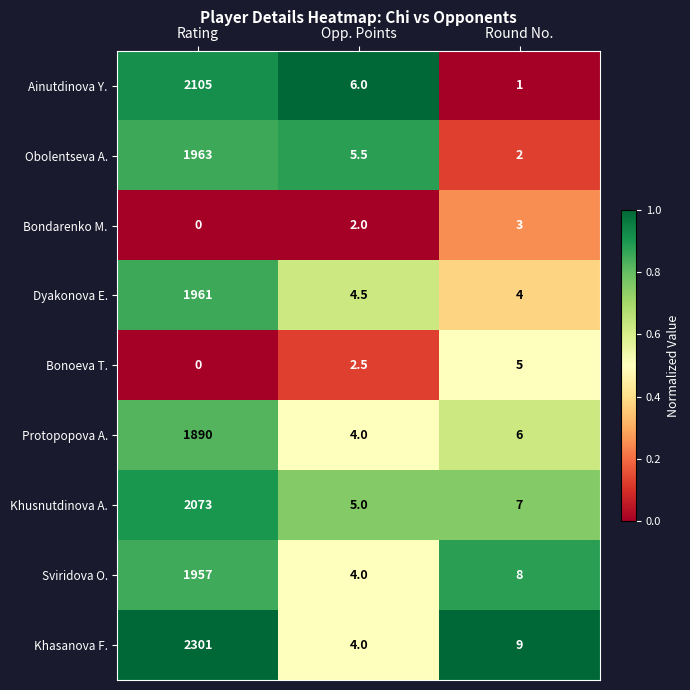

Reading left to right, list all the values displayed in this chart.

Ainutdinova Y.: Rating=2105.0	Opp. Points=6.0	Round No.=1.0
Obolentseva A.: Rating=1963.0	Opp. Points=5.5	Round No.=2.0
Bondarenko M.: Rating=0.0	Opp. Points=2.0	Round No.=3.0
Dyakonova E.: Rating=1961.0	Opp. Points=4.5	Round No.=4.0
Bonoeva T.: Rating=0.0	Opp. Points=2.5	Round No.=5.0
Protopopova A.: Rating=1890.0	Opp. Points=4.0	Round No.=6.0
Khusnutdinova A.: Rating=2073.0	Opp. Points=5.0	Round No.=7.0
Sviridova O.: Rating=1957.0	Opp. Points=4.0	Round No.=8.0
Khasanova F.: Rating=2301.0	Opp. Points=4.0	Round No.=9.0